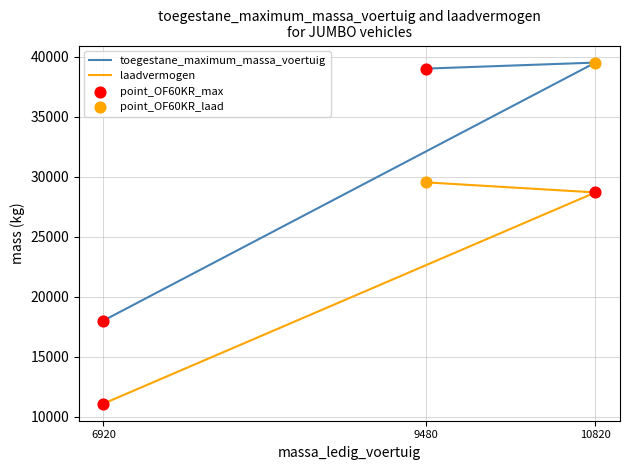

At how many categories does at least one series exceed 11716?

3